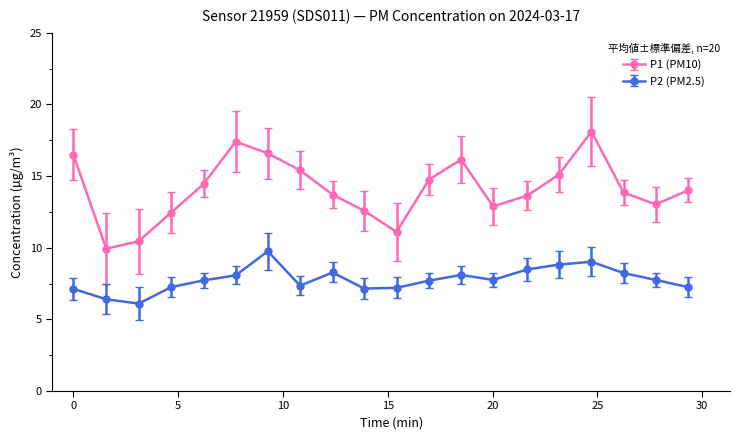

What are all the series names shown in the legend?

P1 (PM10), P2 (PM2.5)